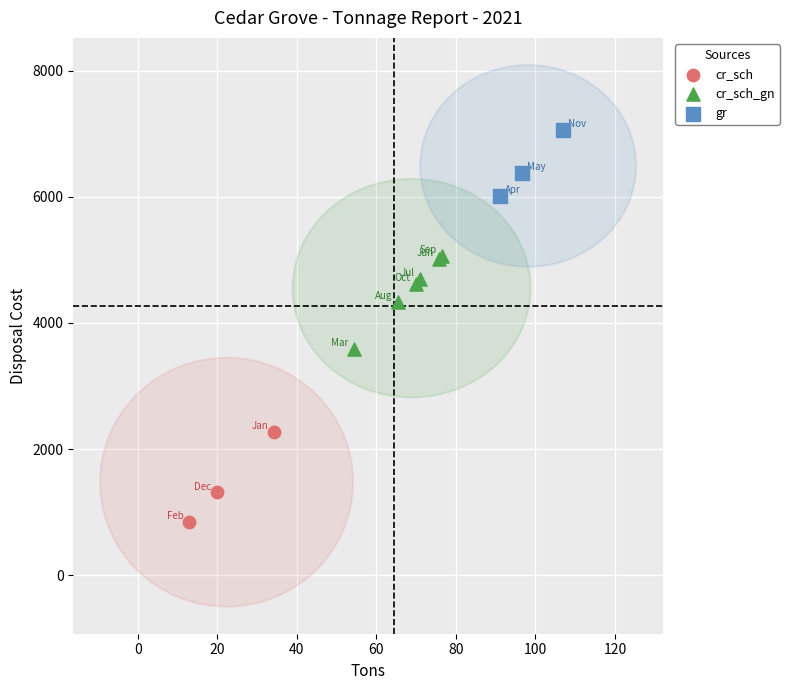

Which series reaches the minimum Y coordinate?

cr_sch